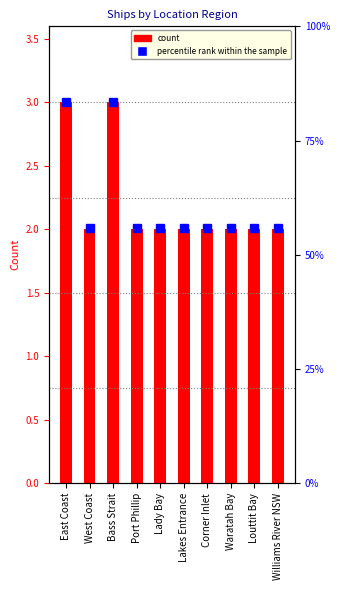

What is the ratio of the value at Louttit Bay to the value at Waratah Bay?

1.0